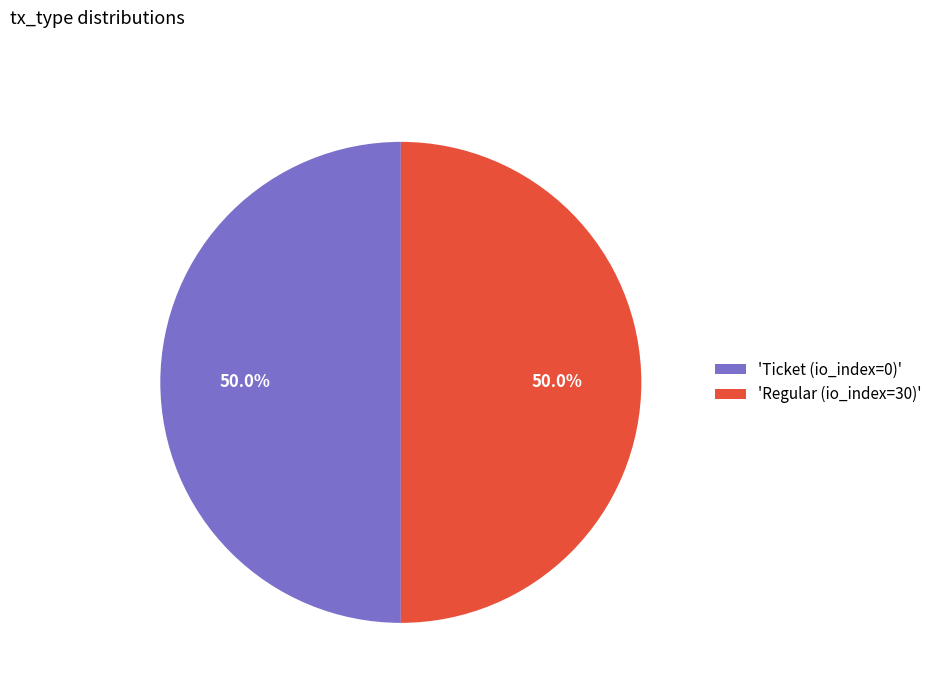

What percentage do 'Regular (io_index=30)' and 'Ticket (io_index=0)' together represent?

100.0%